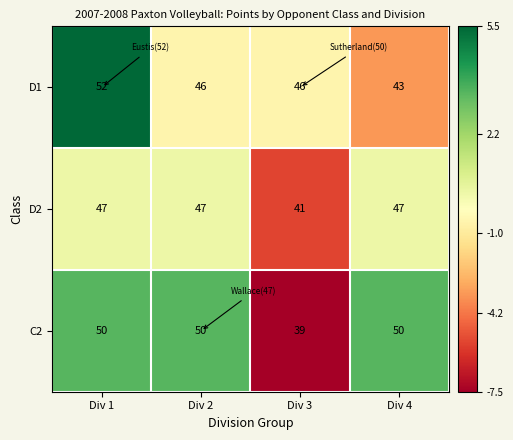

What value does the D2 series have at Div 1?

47